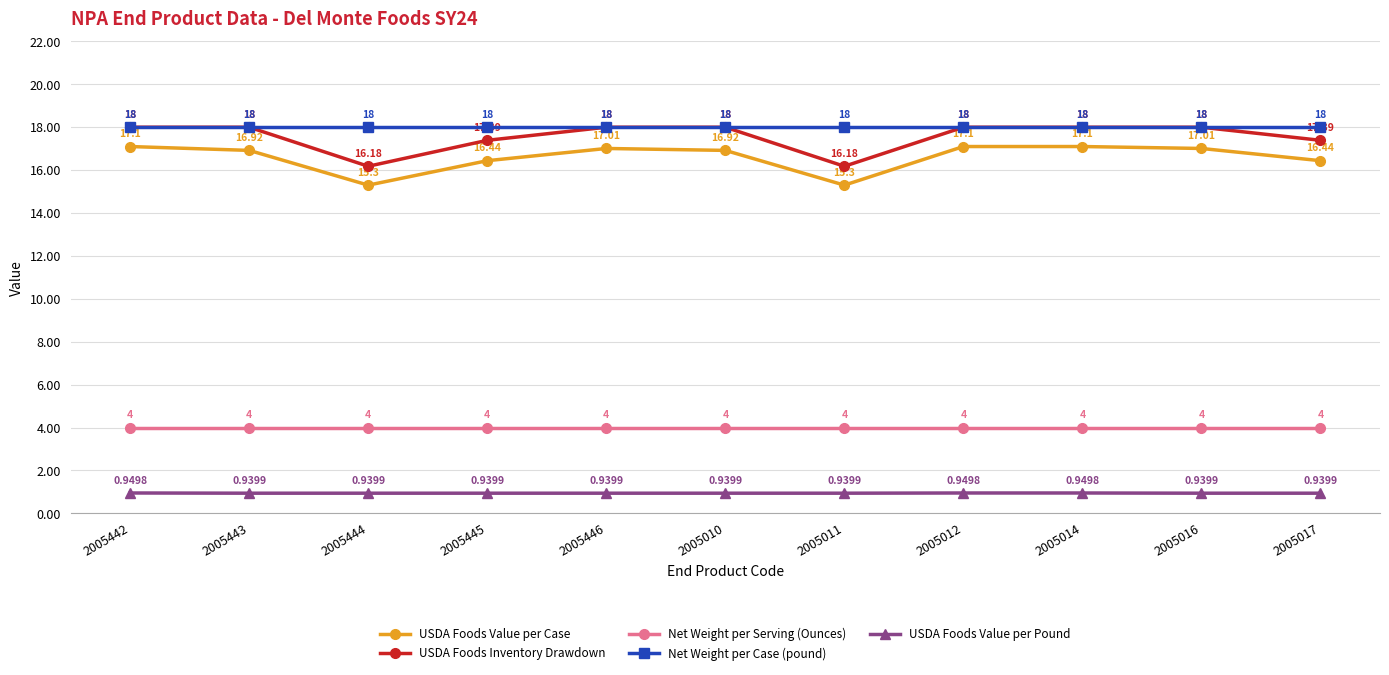

At how many categories does at least one series exceed 14?

11